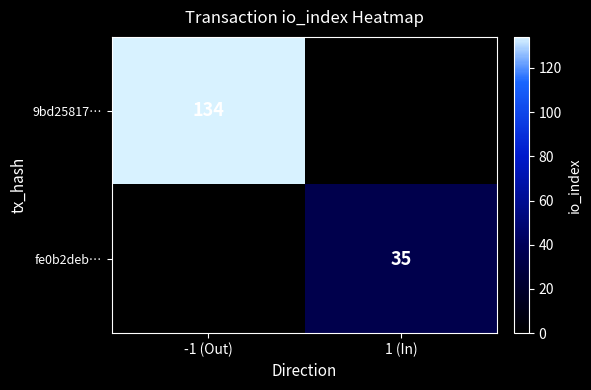

Is the value of fe0b2deb… at 1 (In) greater than the value of 9bd25817… at -1 (Out)?

No